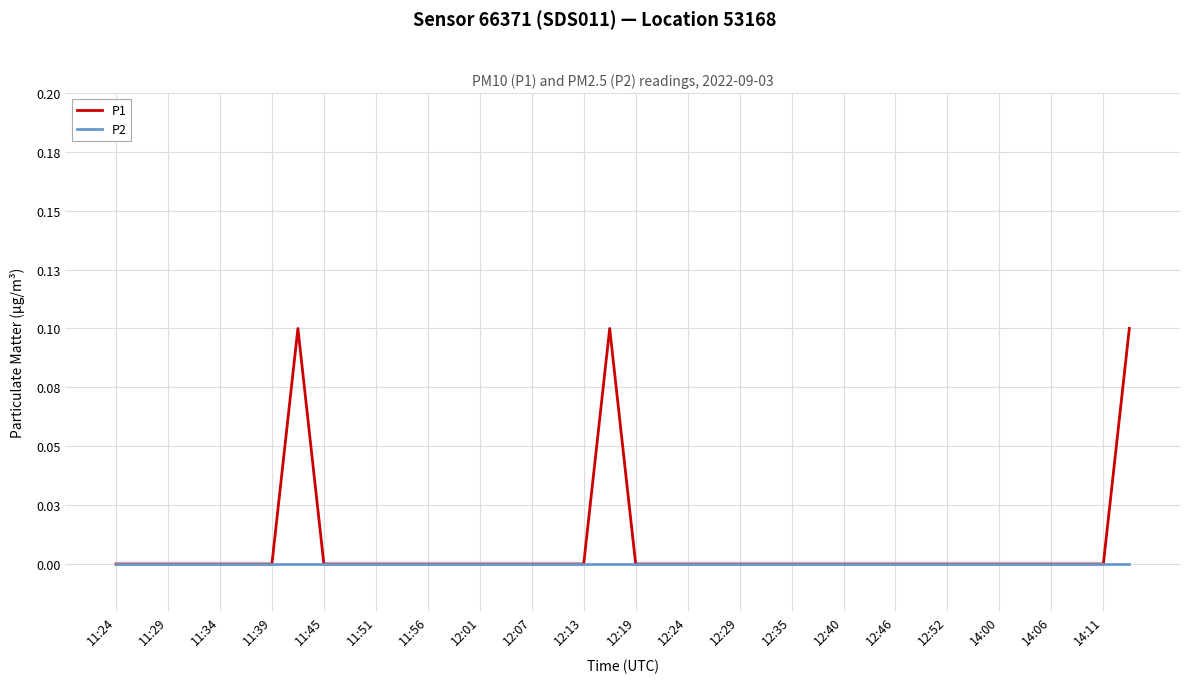

Reading left to right, extract all data points from this chart.

P1: 0.0	0.0	0.0	0.0	0.0	0.0	0.0	0.1	0.0	0.0	0.0	0.0	0.0	0.0	0.0	0.0	0.0	0.0	0.0	0.1	0.0	0.0	0.0	0.0	0.0	0.0	0.0	0.0	0.0	0.0	0.0	0.0	0.0	0.0	0.0	0.0	0.0	0.0	0.0	0.1
P2: 0.0	0.0	0.0	0.0	0.0	0.0	0.0	0.0	0.0	0.0	0.0	0.0	0.0	0.0	0.0	0.0	0.0	0.0	0.0	0.0	0.0	0.0	0.0	0.0	0.0	0.0	0.0	0.0	0.0	0.0	0.0	0.0	0.0	0.0	0.0	0.0	0.0	0.0	0.0	0.0